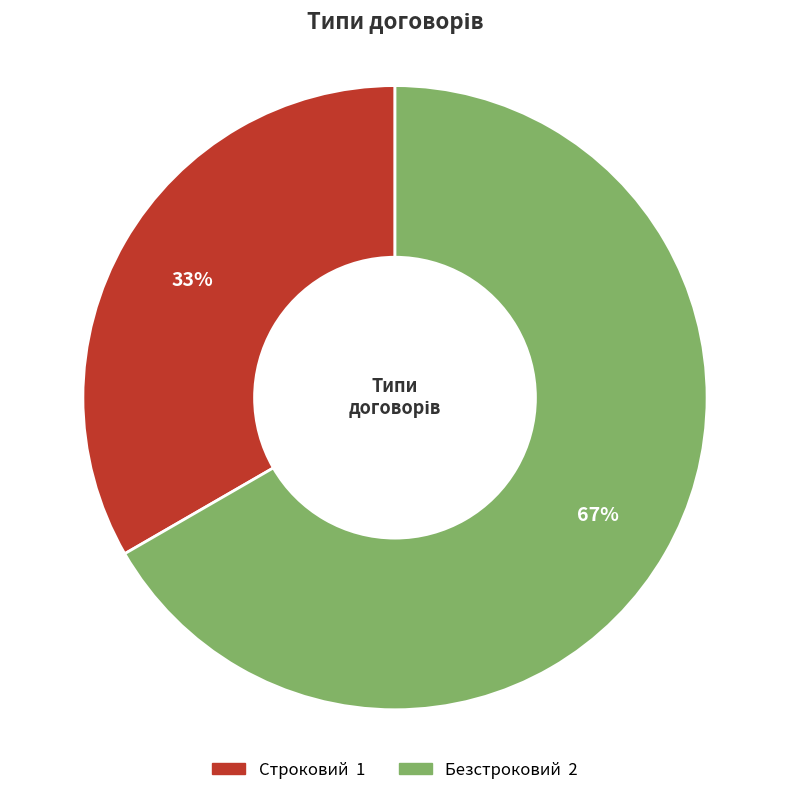

True or false: Строковий accounts for 22% of the total.

False